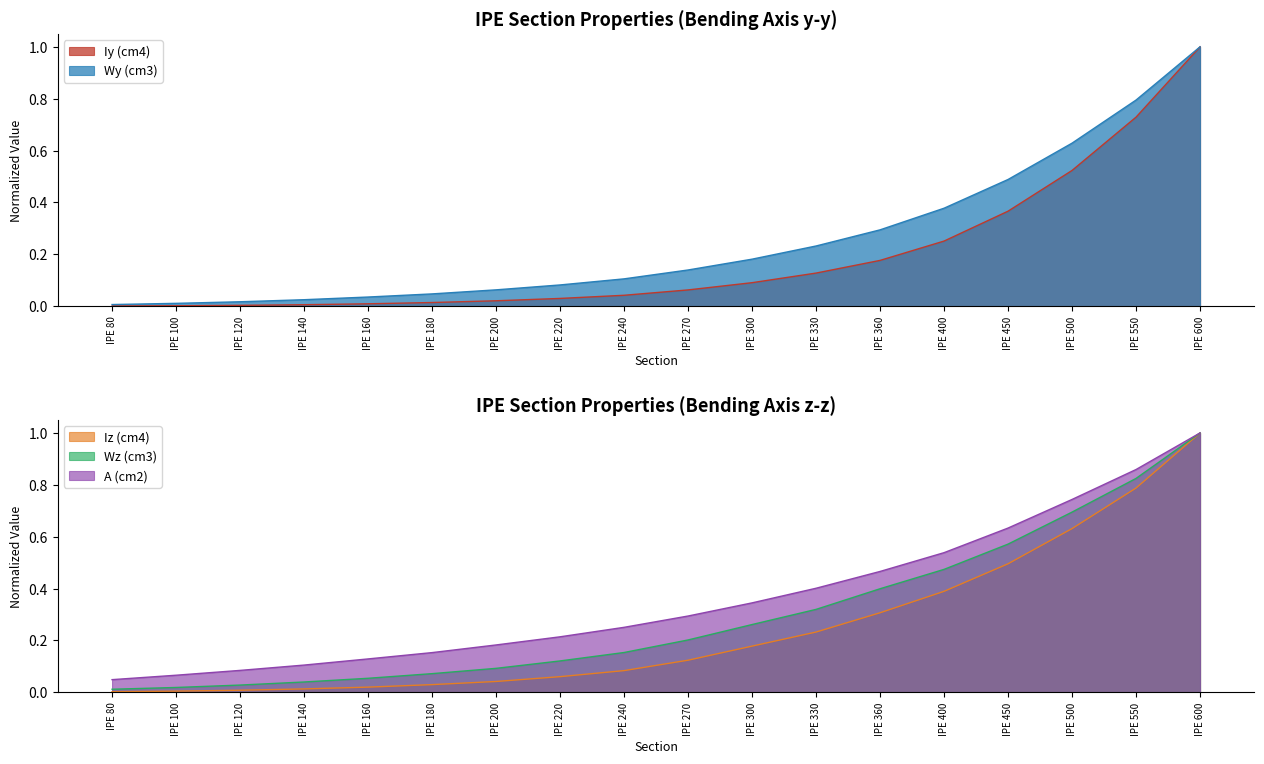

At IPE 450, list the series in order from smallest to largest.

Iy (cm4), Wy (cm3), Iz (cm4), Wz (cm3), A (cm2)